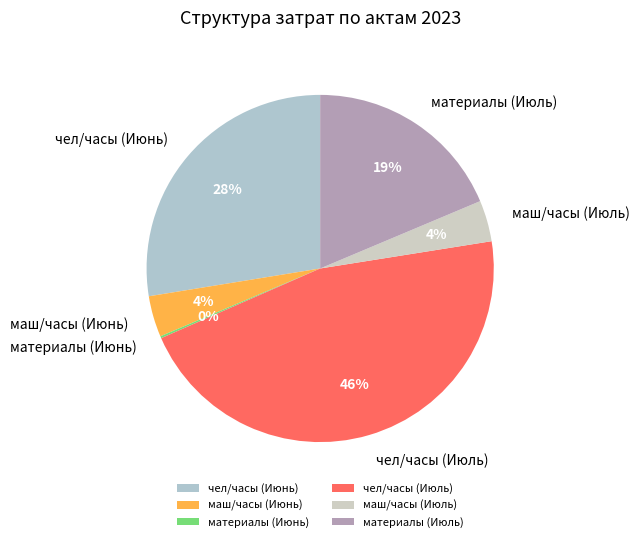

Which category has the biggest portion of the pie?

чел/часы (Июль)